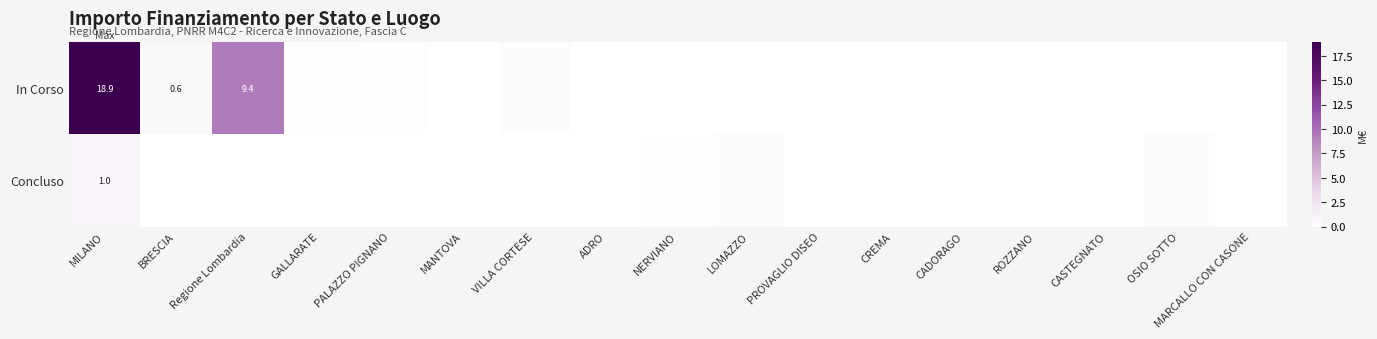

At which category is the sum across all series the highest?

MILANO